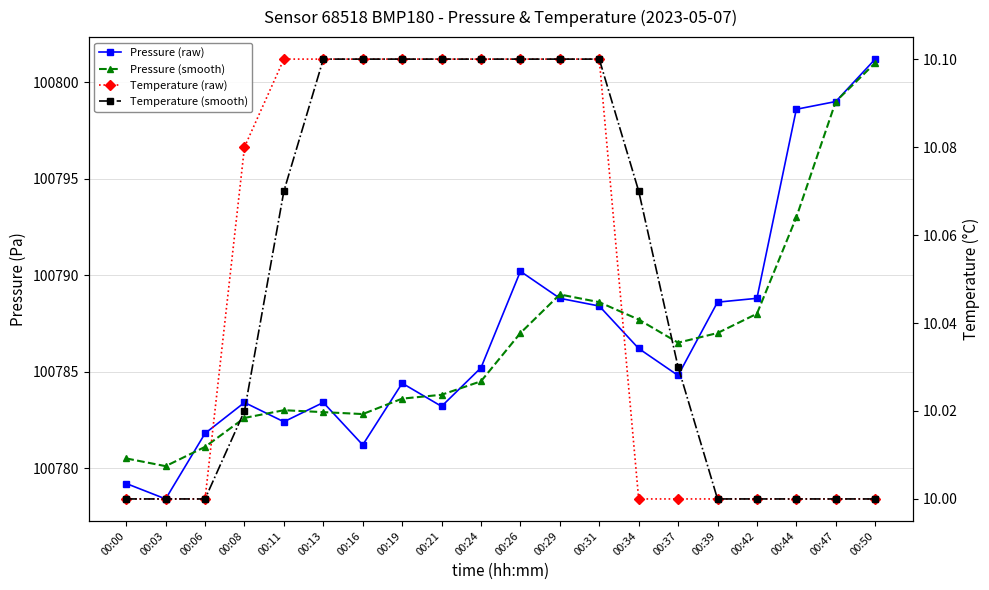

Which series has the largest range (max minus min)?

Pressure (raw)